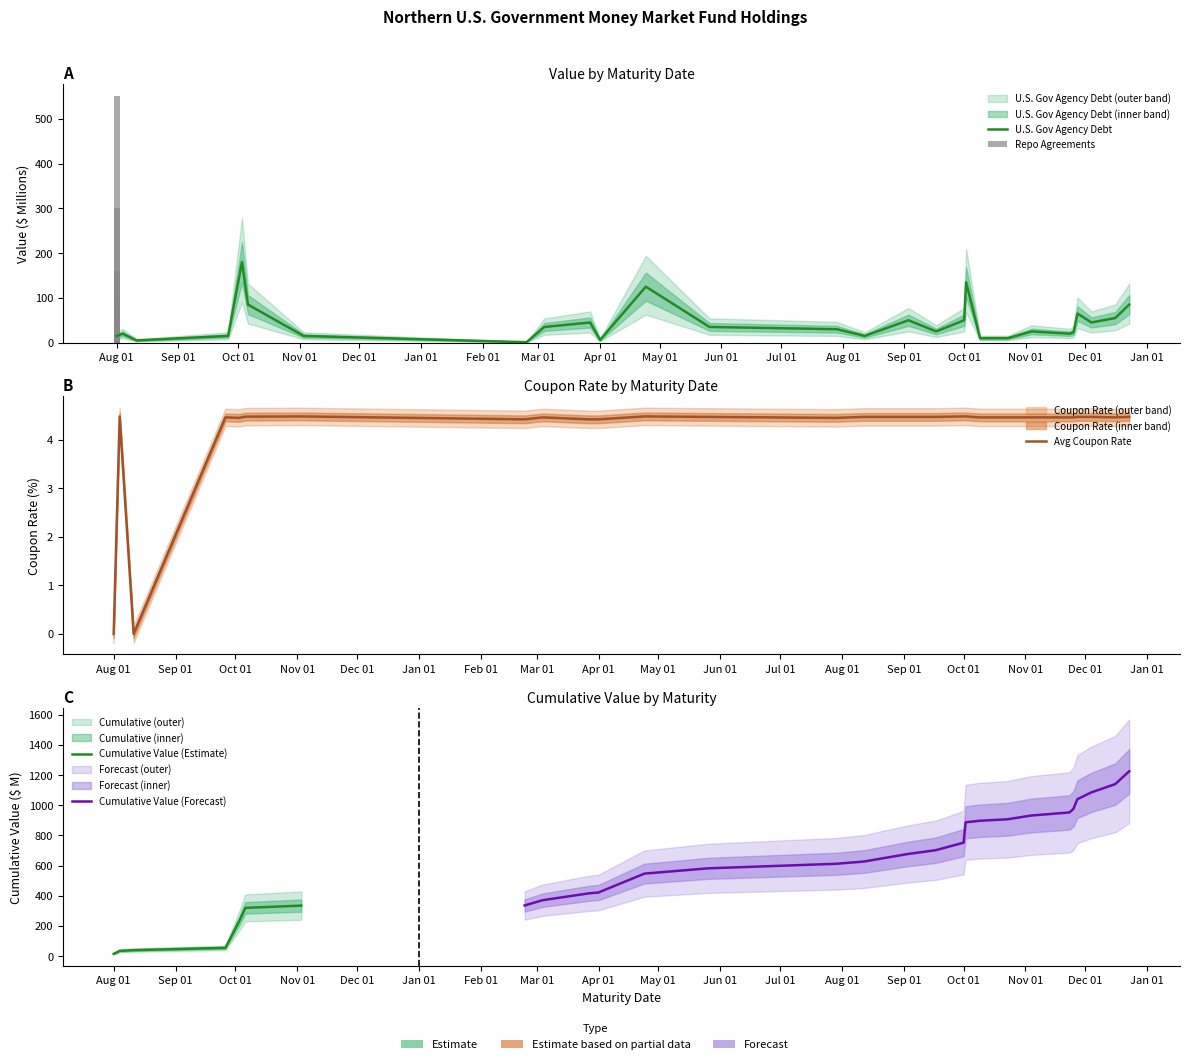

Between Nov 01 and Sep 01, which is larger?

Nov 01